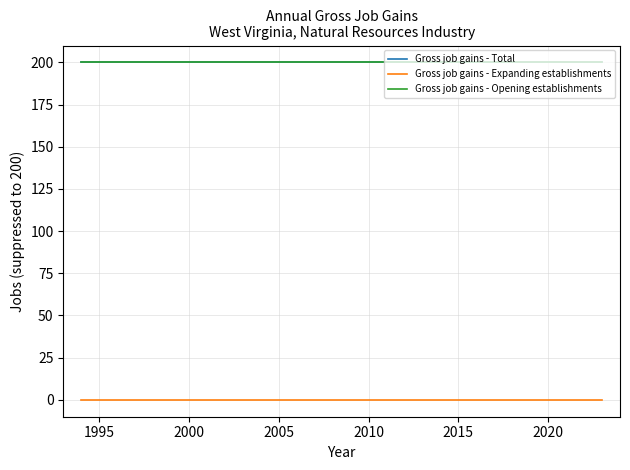

How many lines are shown in the chart?

3